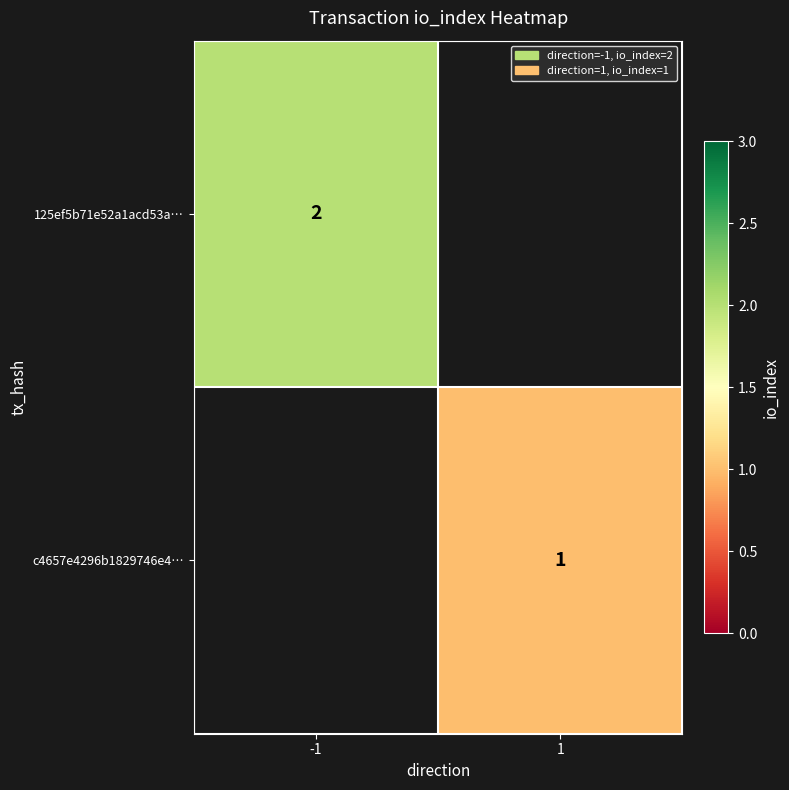

The c4657e4296b1829746e4… series shows 2 at 1. True or false?

False